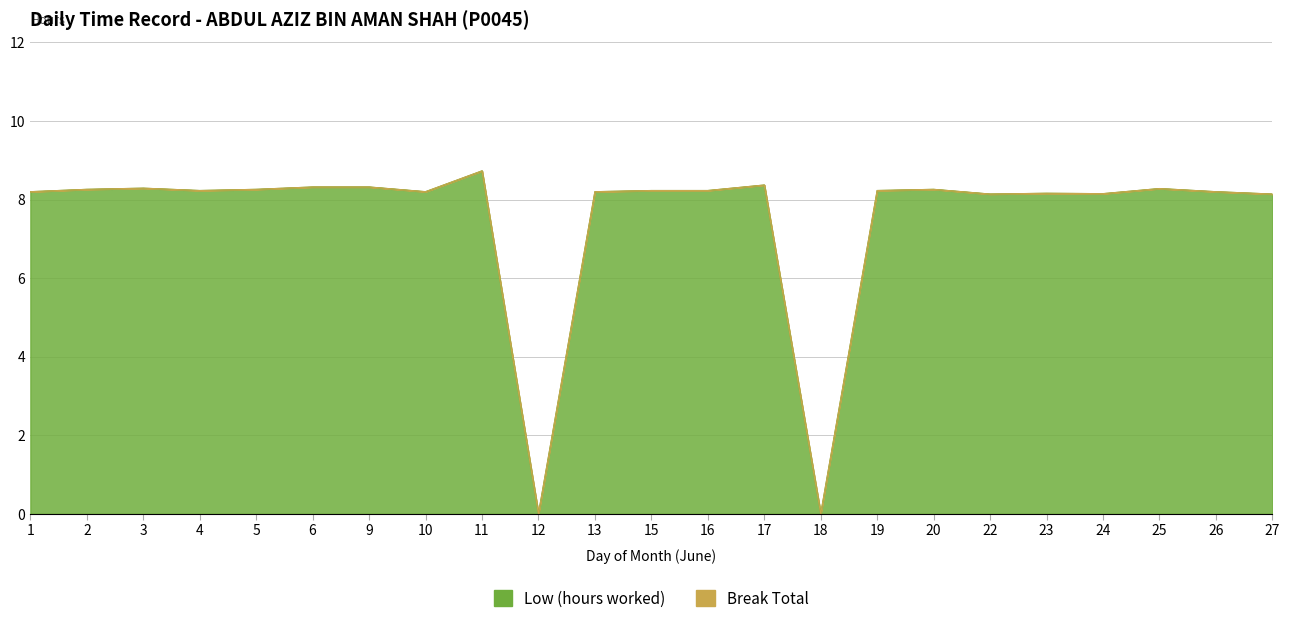

Which label corresponds to the smallest value in the chart?

12